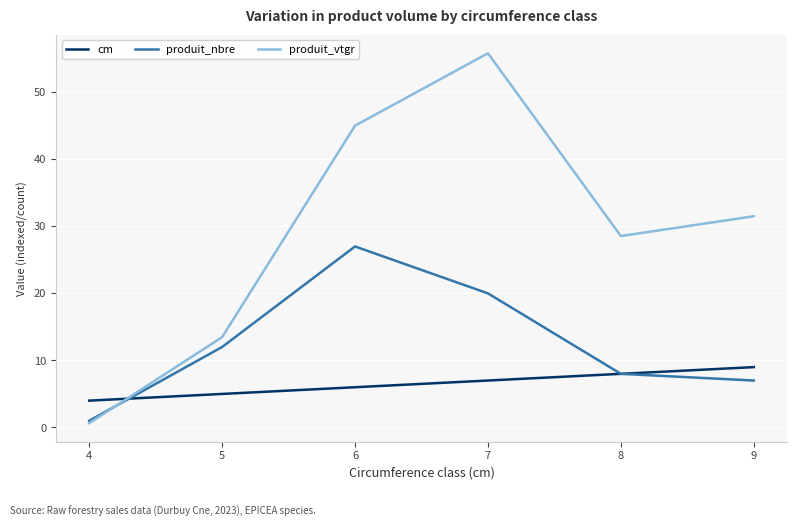

At which category is the sum across all series the highest?

7